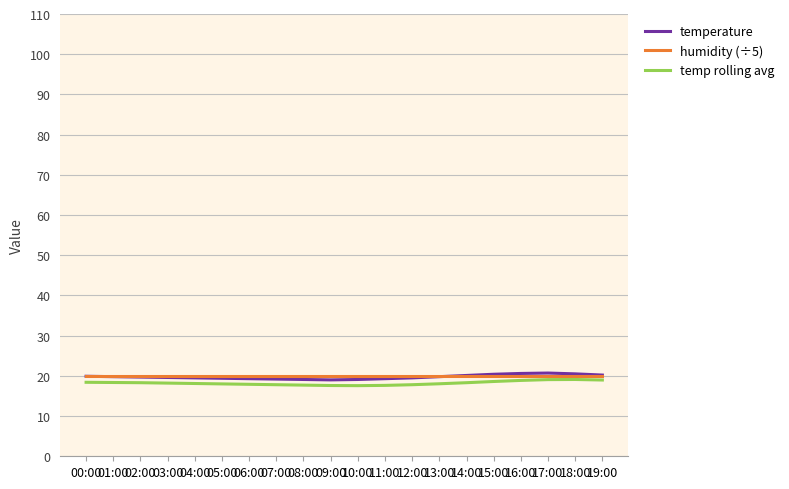

What are all the series names shown in the legend?

temperature, humidity (÷5), temp rolling avg